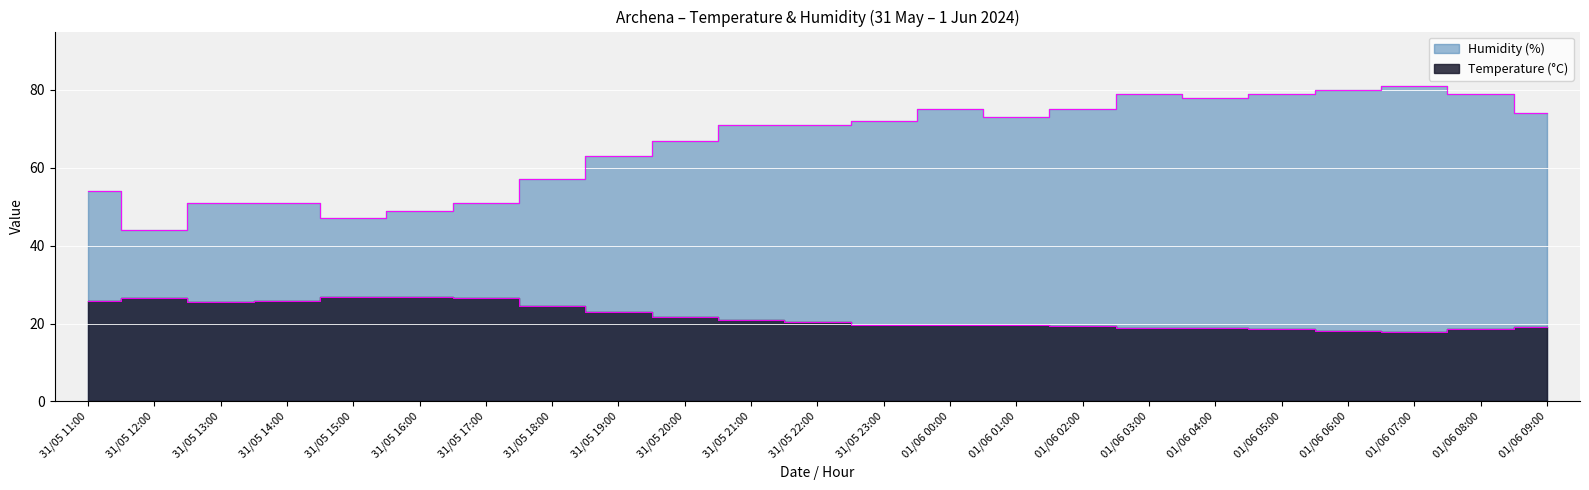

In Humidity (%), how many points are higher than both neighbors (excluding endpoints)?

3